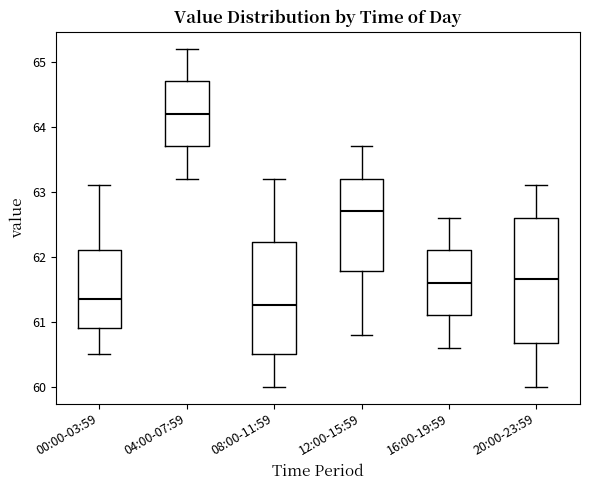

Which box is the tallest, from its lower edge to its upper edge?

20:00-23:59